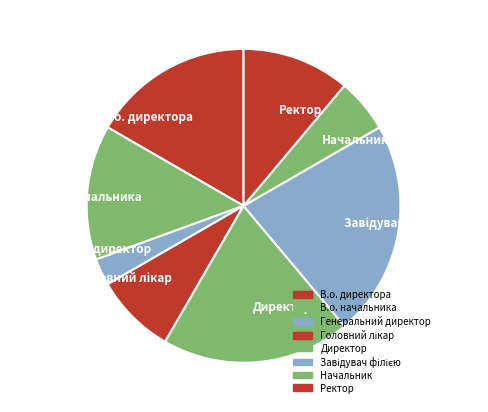

What is the smallest slice in the pie chart?

Генеральний директор